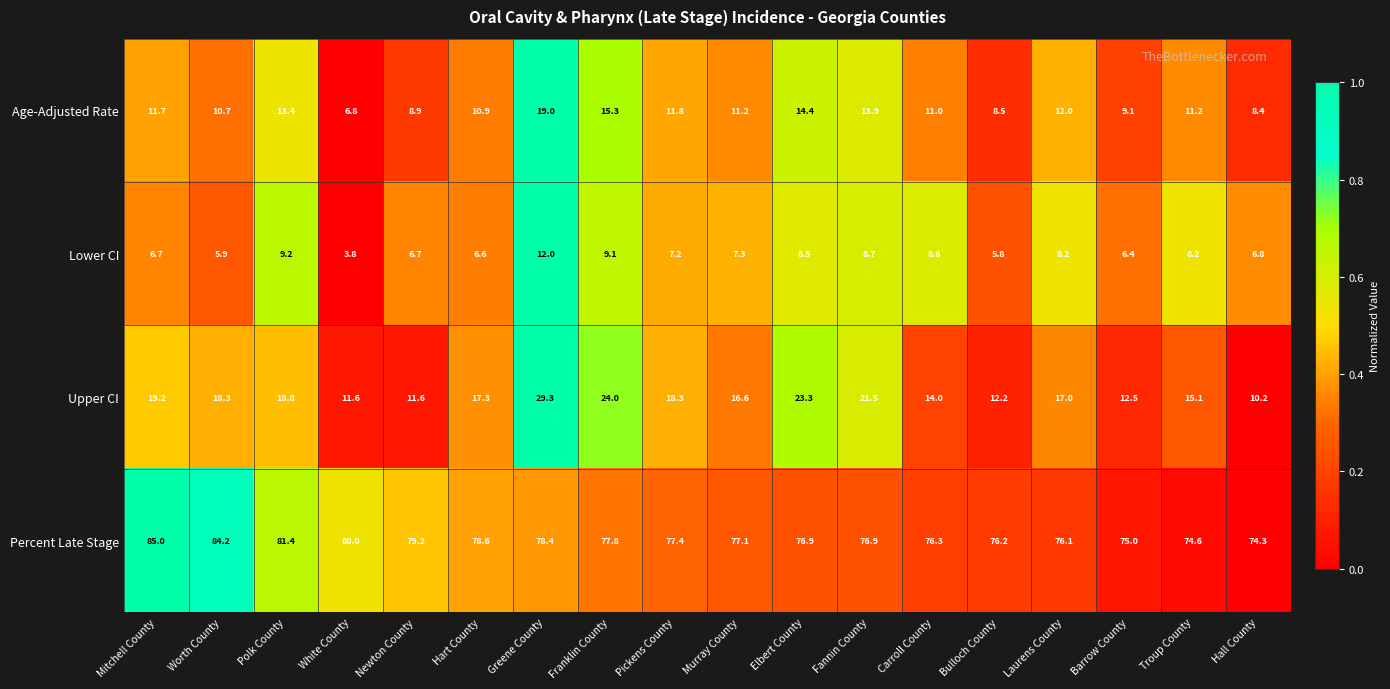

Which category has the highest value in the Percent Late Stage series?

Mitchell County